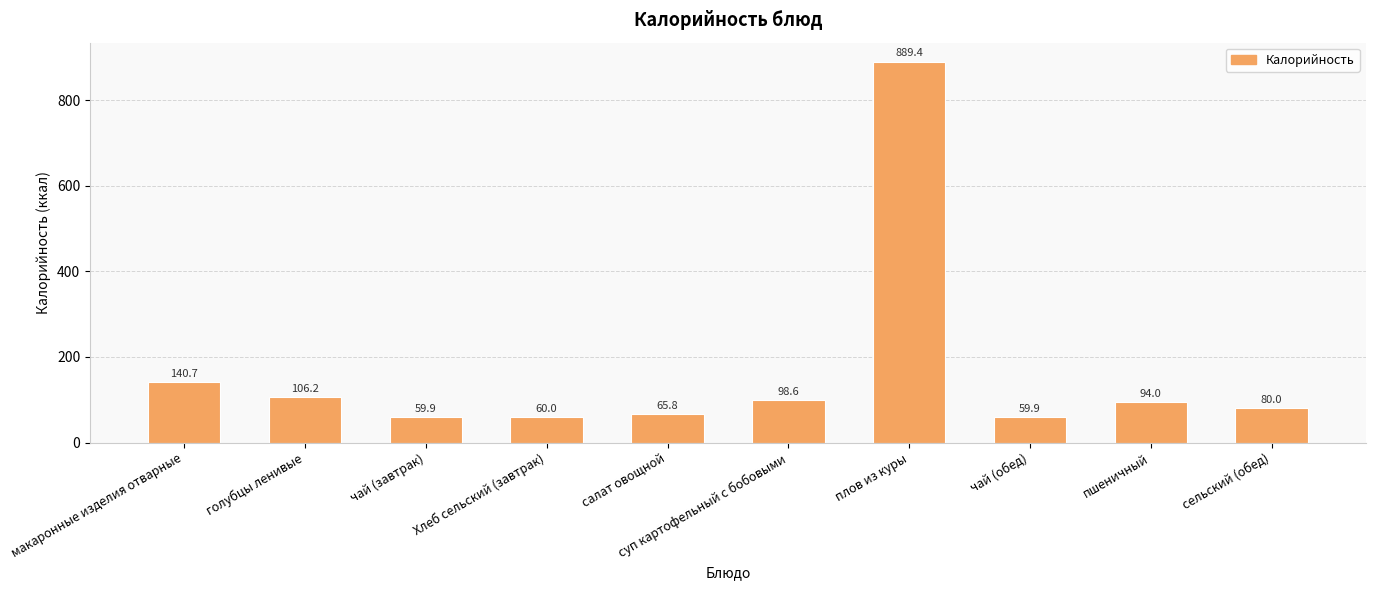

Approximately how many times larger is the value at чай (обед) compared to голубцы ленивые?

0.6